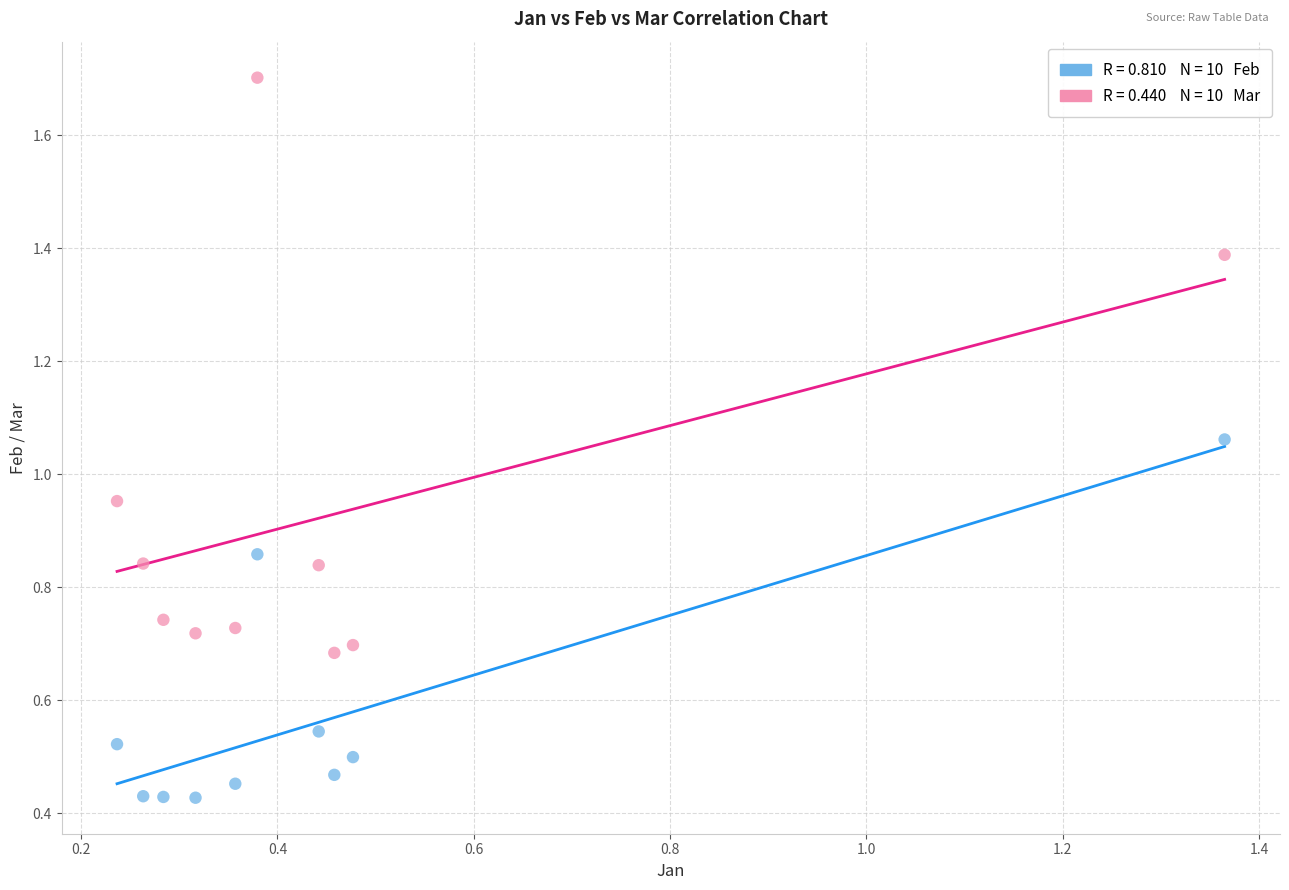

Across all data points, what is the range of Y values (max minus min)?

1.3